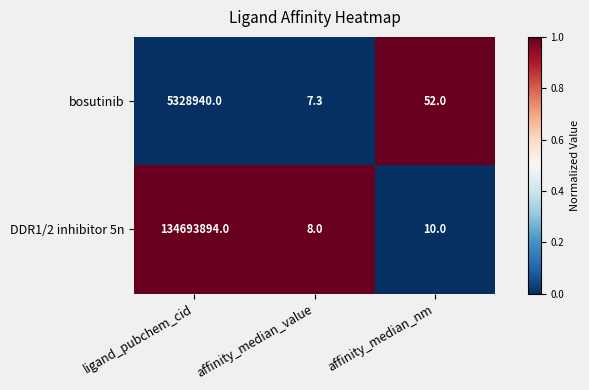

What is the sum of the bosutinib values at affinity_median_nm and affinity_median_value?

59.3